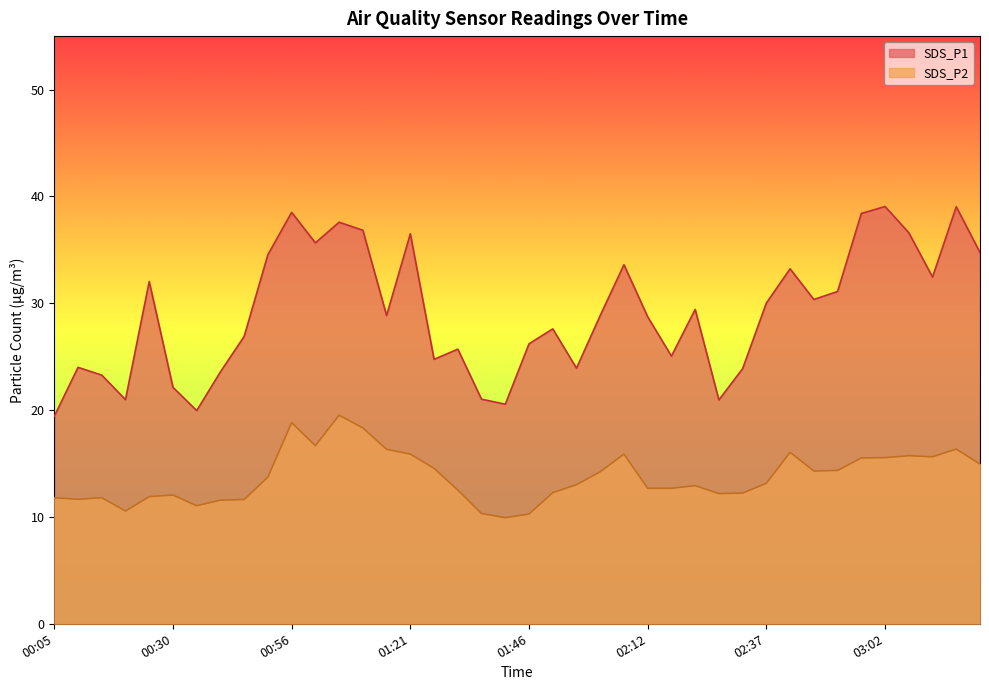

Which series has the largest total across all categories?

SDS_P1